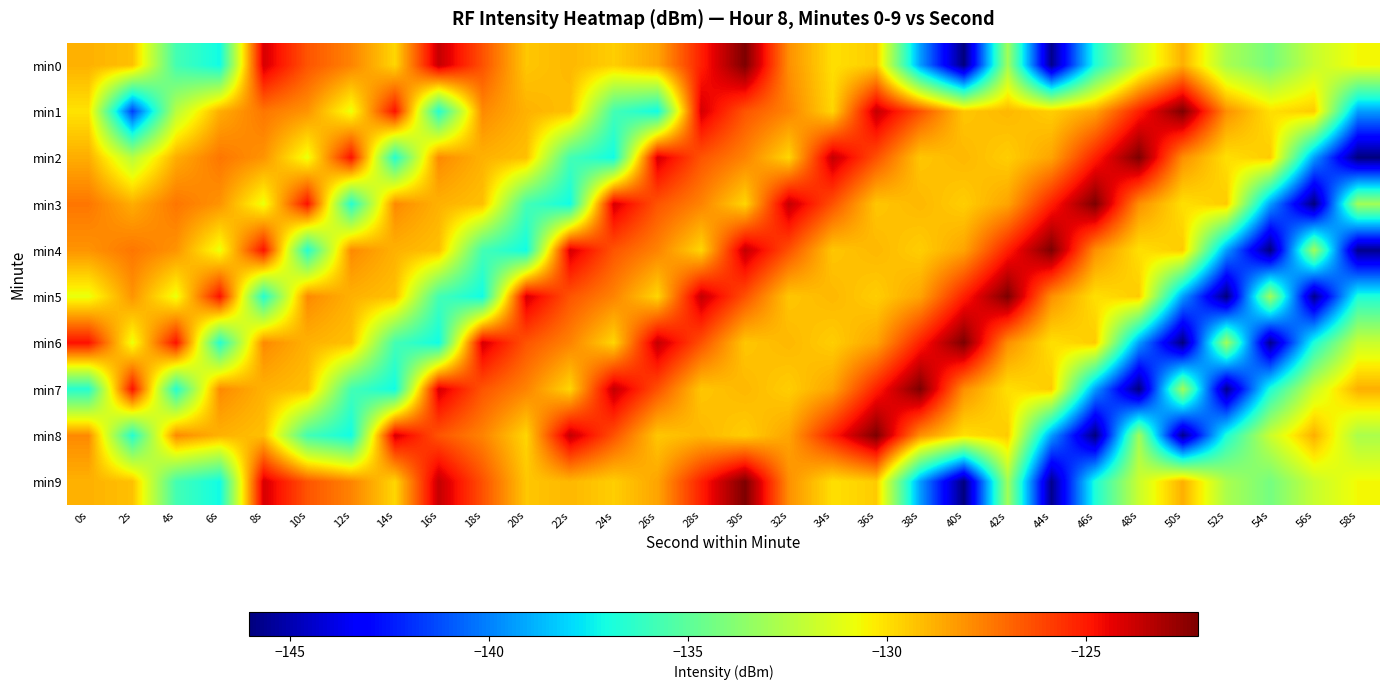

Count the number of data series in this chart.

10